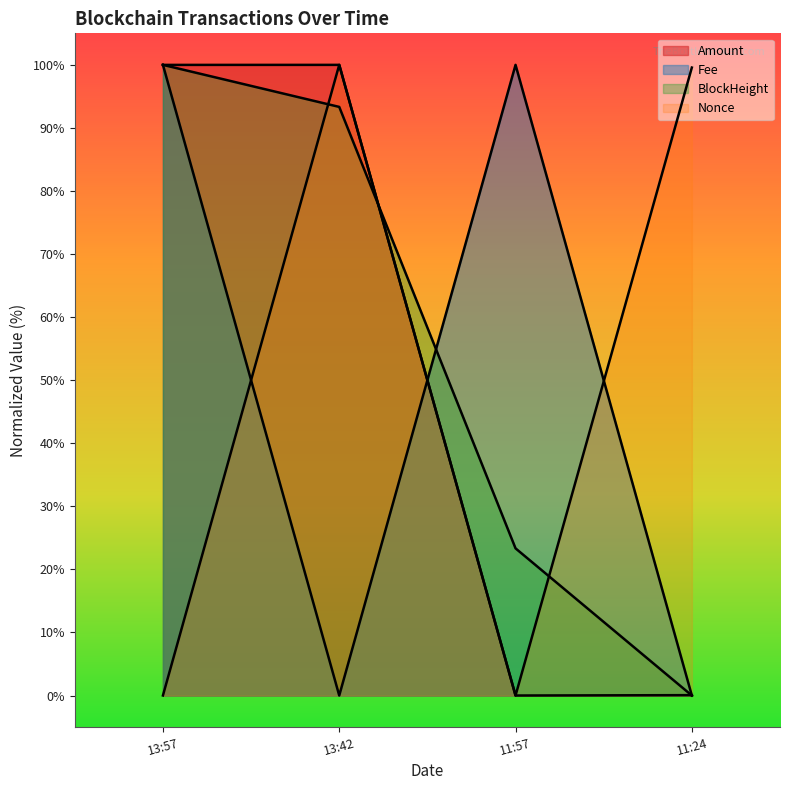

List the series in order of their peak value, lowest first.

Amount, Fee, BlockHeight, Nonce